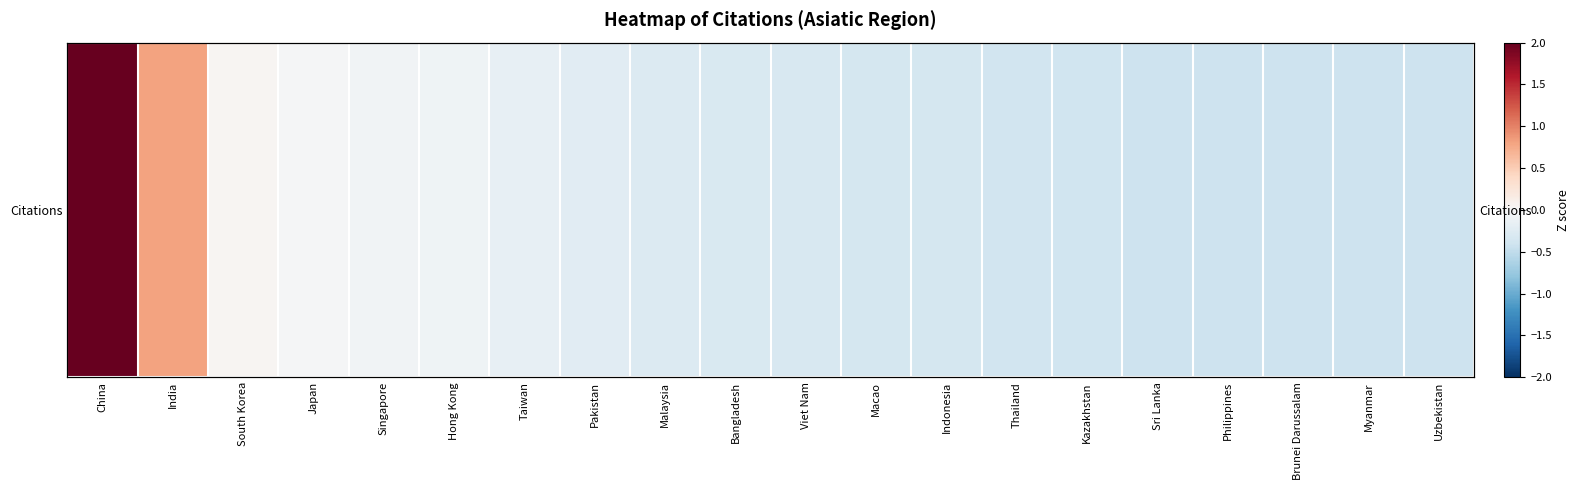

What is the change in value from Japan to Kazakhstan?

-0.4